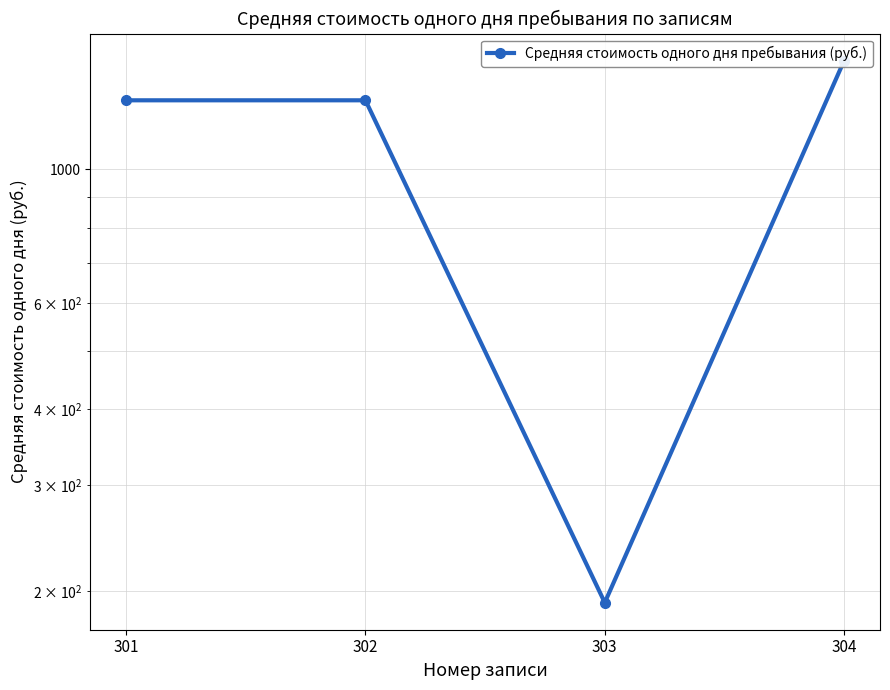

What is the difference between the maximum and minimum values?

1320.5